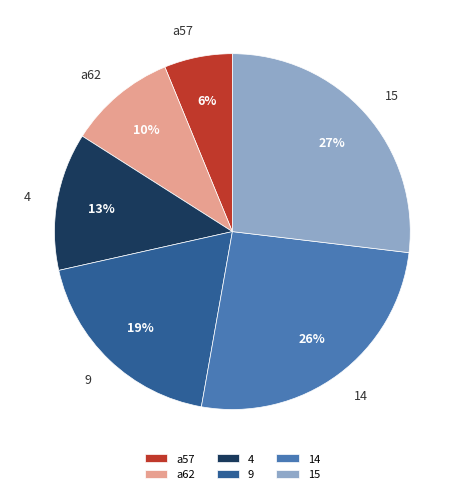

Rank the categories by value from lowest to highest.

a57, a62, 4, 9, 14, 15